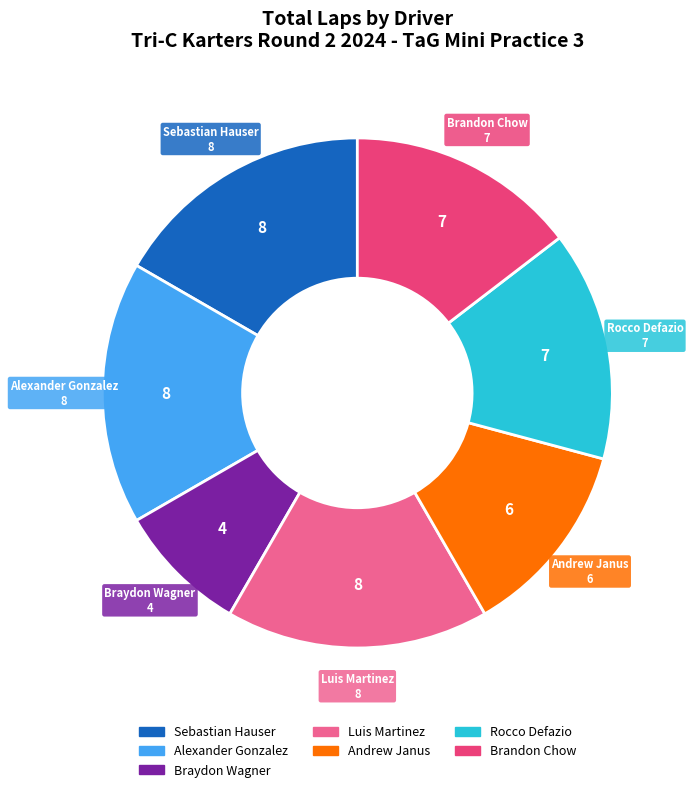

The Andrew Janus slice represents 25% of the pie. True or false?

False